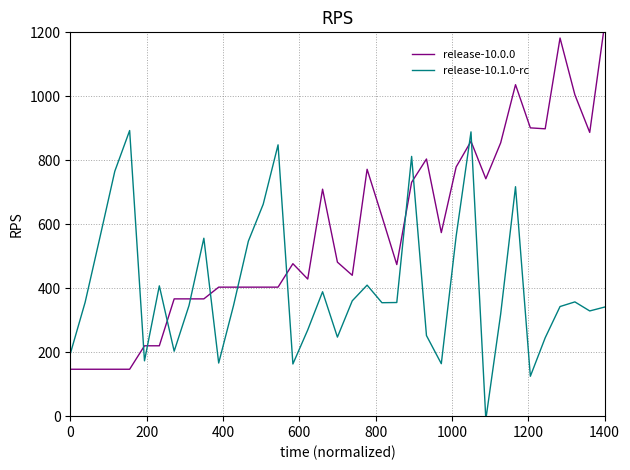

Reading right to left, what are all the values shown in this chart?

release-10.0.0: 1223.8	887.1	1004.7	1182.2	898.4	901.3	1036.4	854.5	742.2	859.4	779.1	573.9	804.0	731.2	473.9	624.5	771.9	440.4	481.5	709.6	428.6	476.7	403.3	403.3	403.3	403.3	403.3	366.7	366.7	366.7	220.0	220.0	146.7	146.7	146.7	146.7	146.7
release-10.1.0-rc: 341.0	329.0	357.2	342.7	245.1	124.7	717.4	319.4	-10.2	888.8	562.7	164.0	252.0	812.1	355.3	354.7	409.6	360.6	247.1	389.0	269.6	163.1	848.3	662.6	547.3	346.0	166.1	556.3	345.9	203.0	407.4	173.0	893.0	765.7	559.4	355.9	194.9